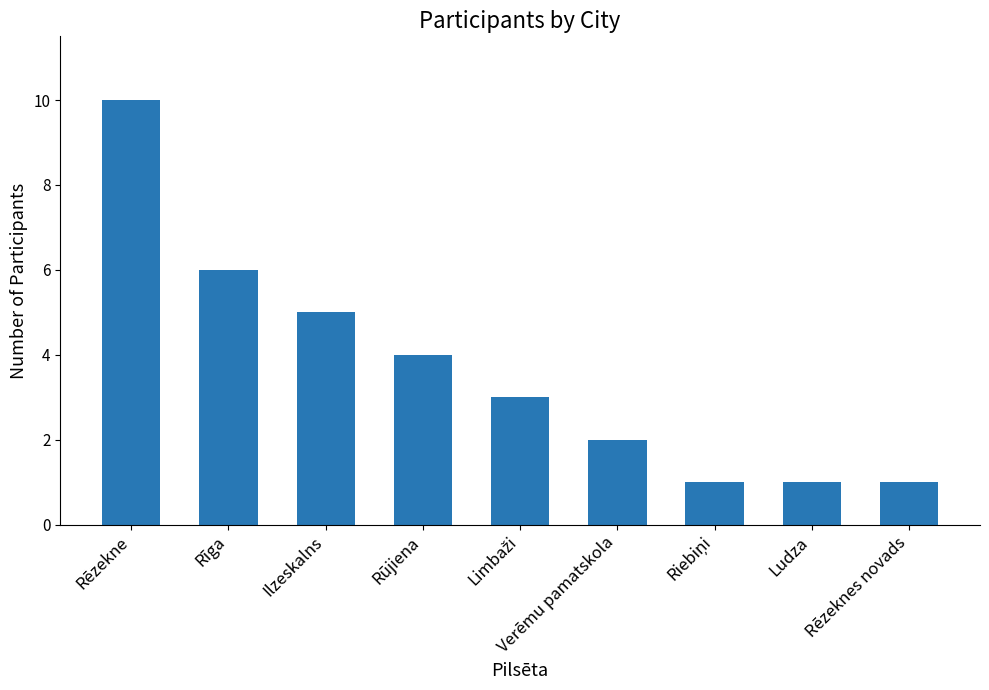

What is the value of the 2nd bar from the left?

6